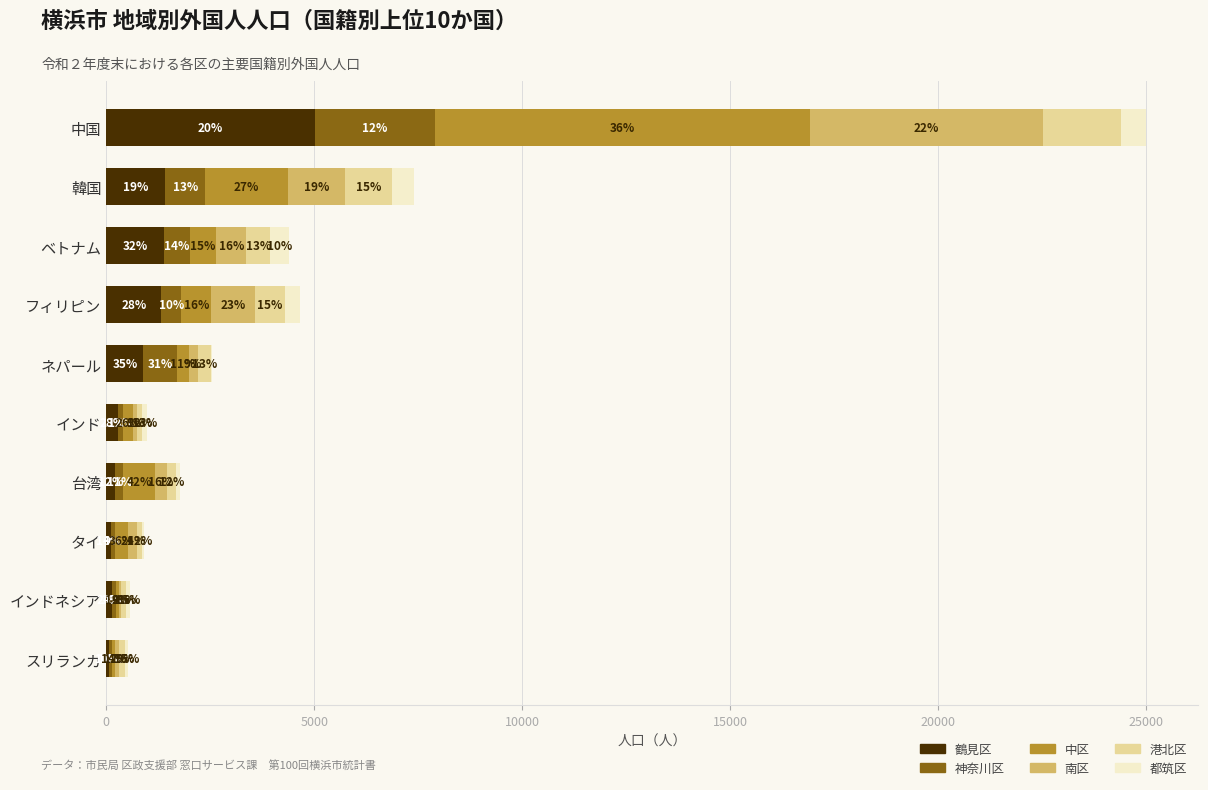

What are all the series names shown in the legend?

鶴見区, 神奈川区, 中区, 南区, 港北区, 都筑区